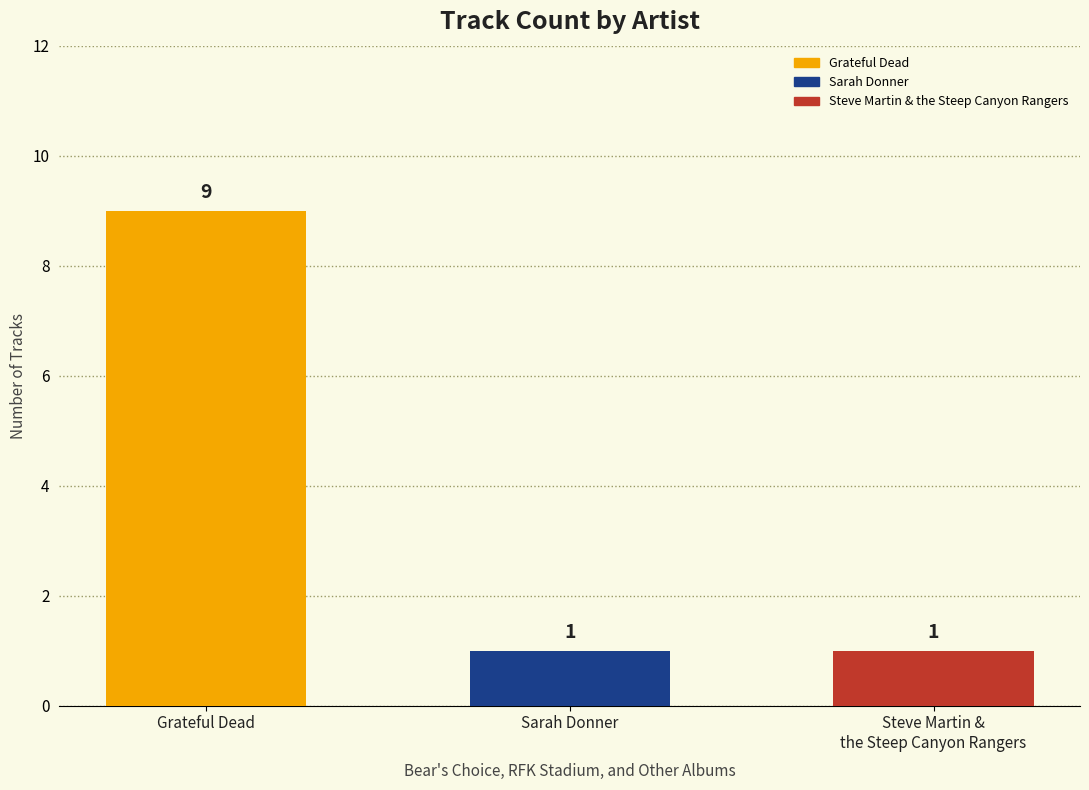

Count the values in the range 1 to 9.

3